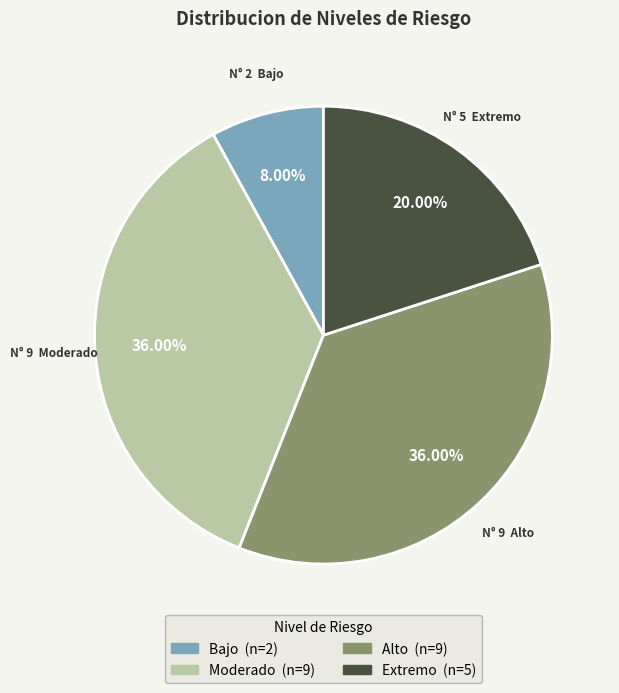

Do Moderado and Bajo together represent more than half of the pie?

No